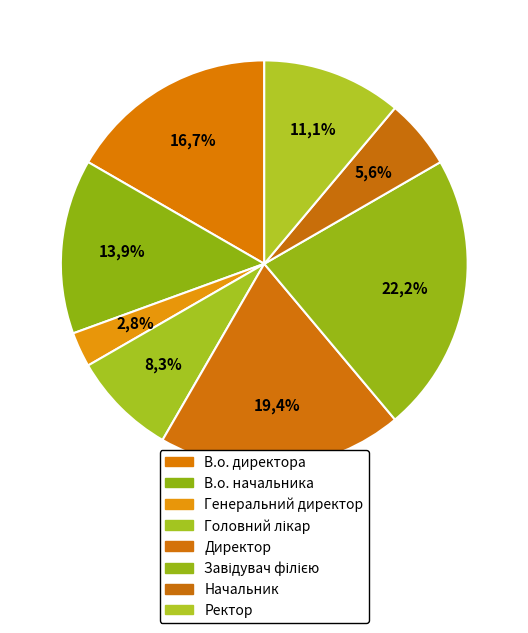

What is the smallest slice in the pie chart?

Генеральний директор